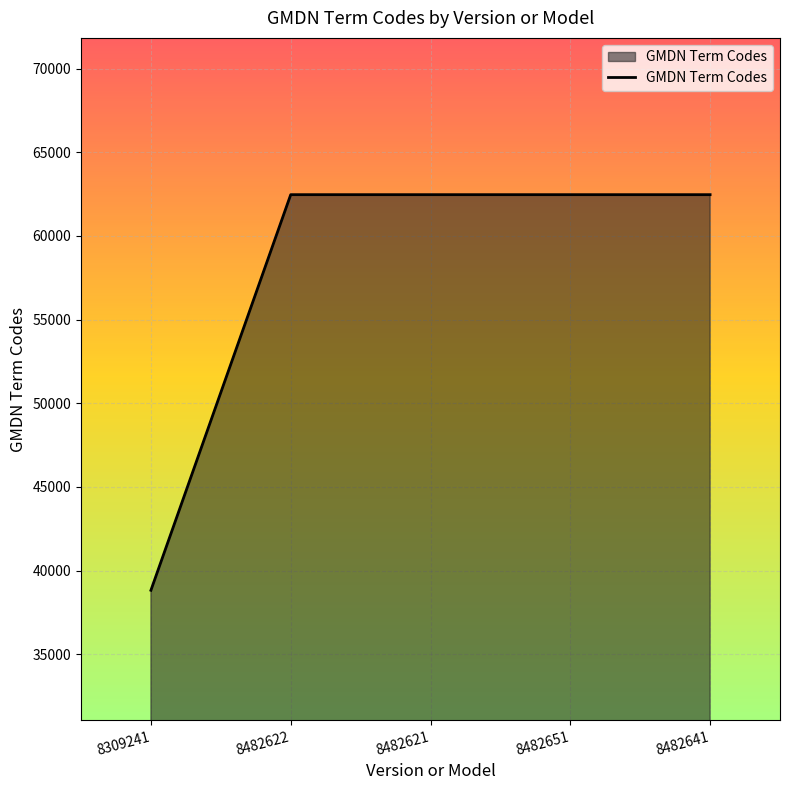

What is the smallest value displayed?

38824